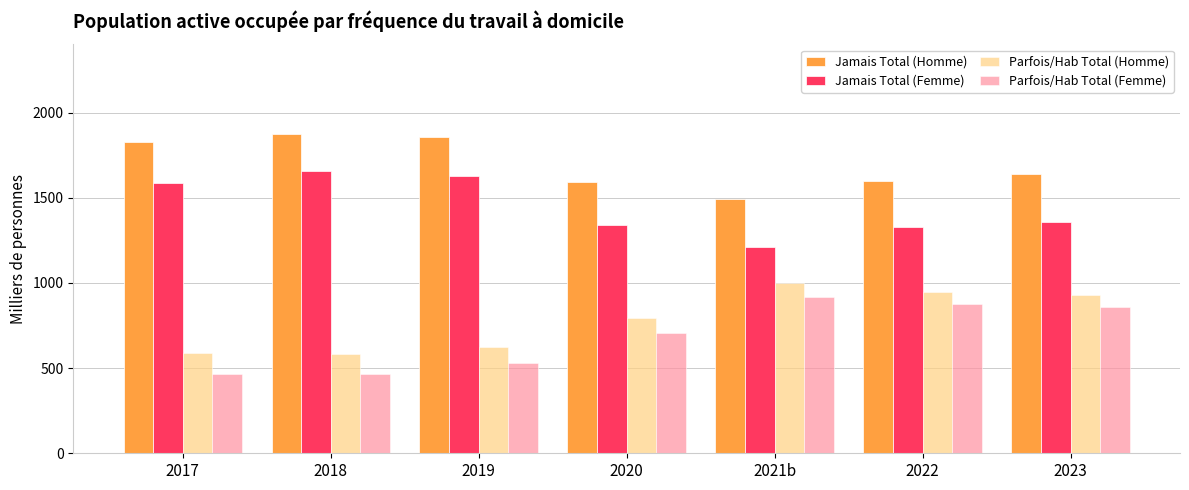

What is the maximum value shown in the chart?

1871.0